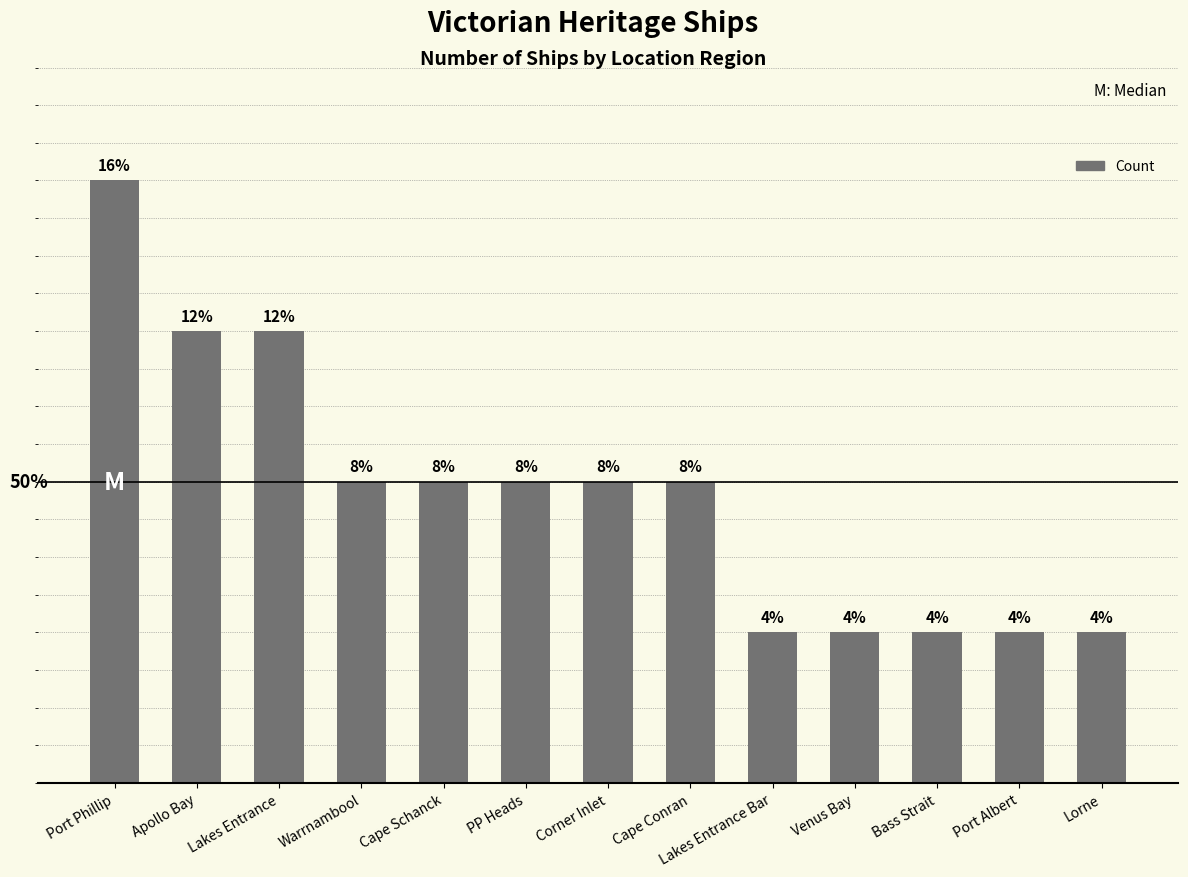

Does the chart contain any negative values?

No